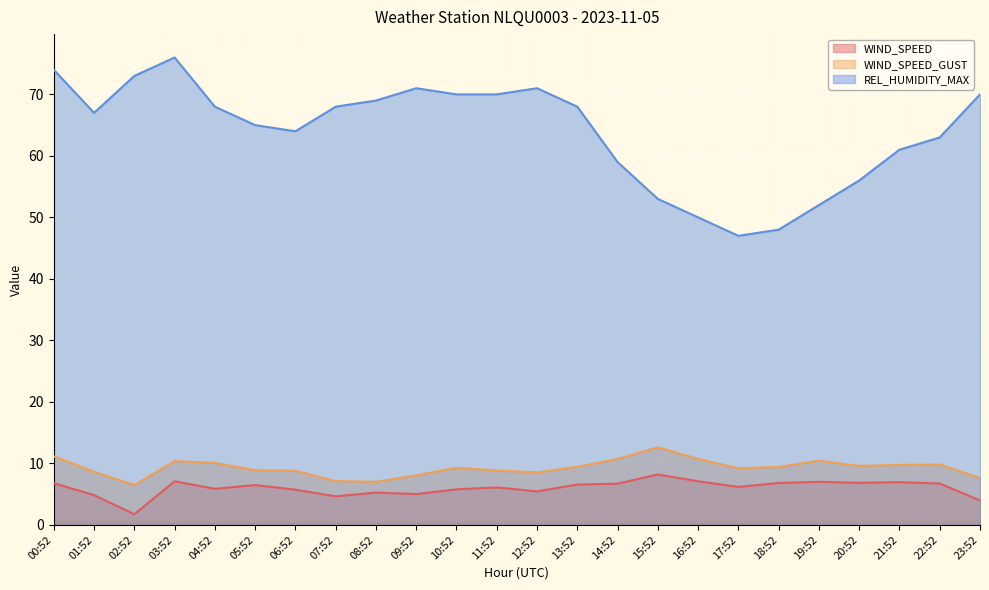

True or false: WIND_SPEED_GUST has more than 2 interior local peaks.

True